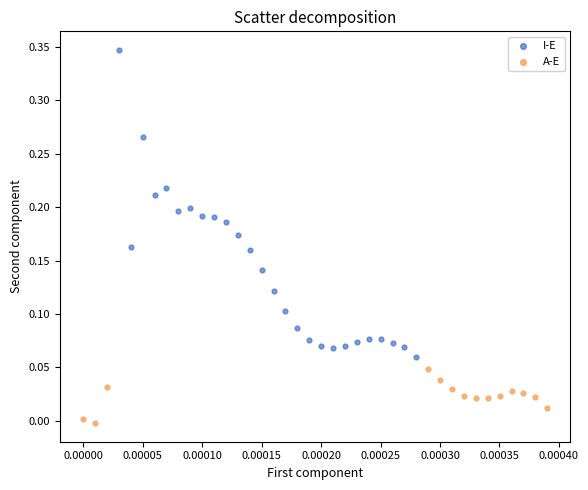

Which series contains the highest Y value?

I-E